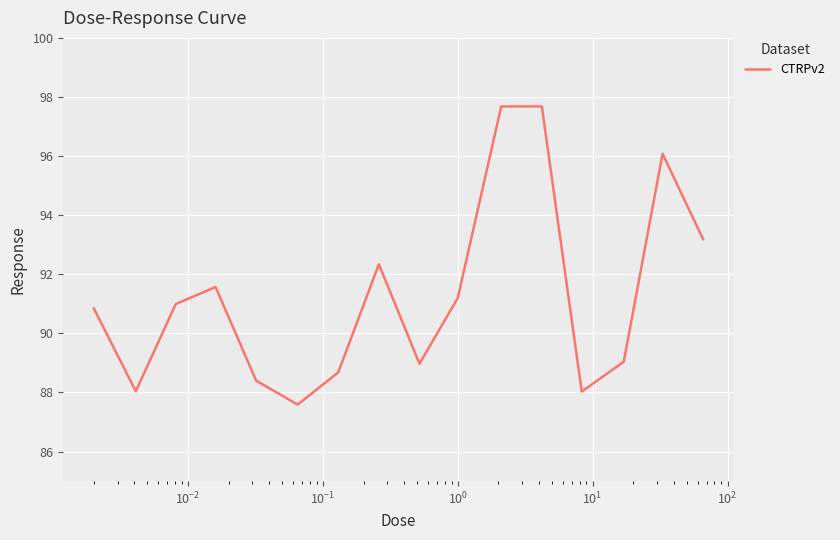

What is the difference between the maximum and minimum values?

10.1